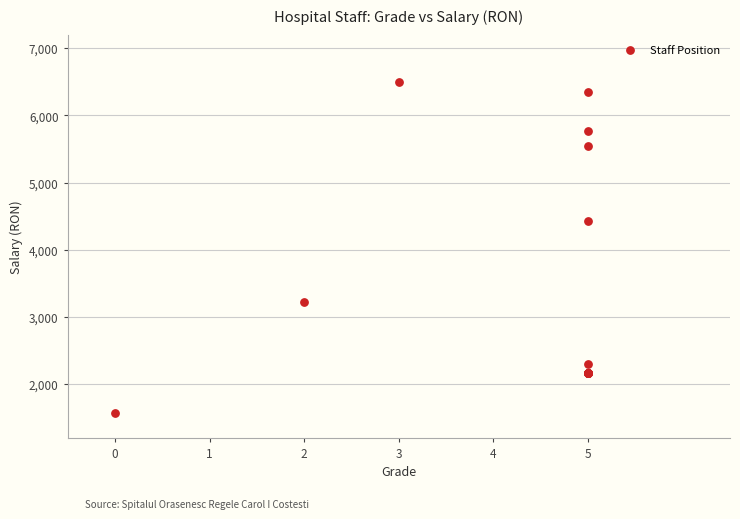

What Y value in the scatter plot is closest to 4037?

4424